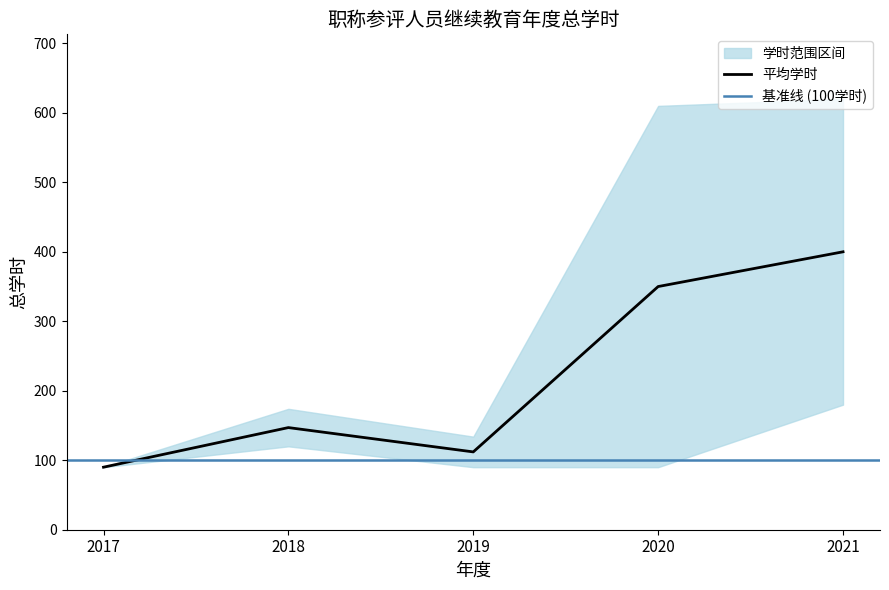

At which category does the chart reach its minimum across all series?

2017